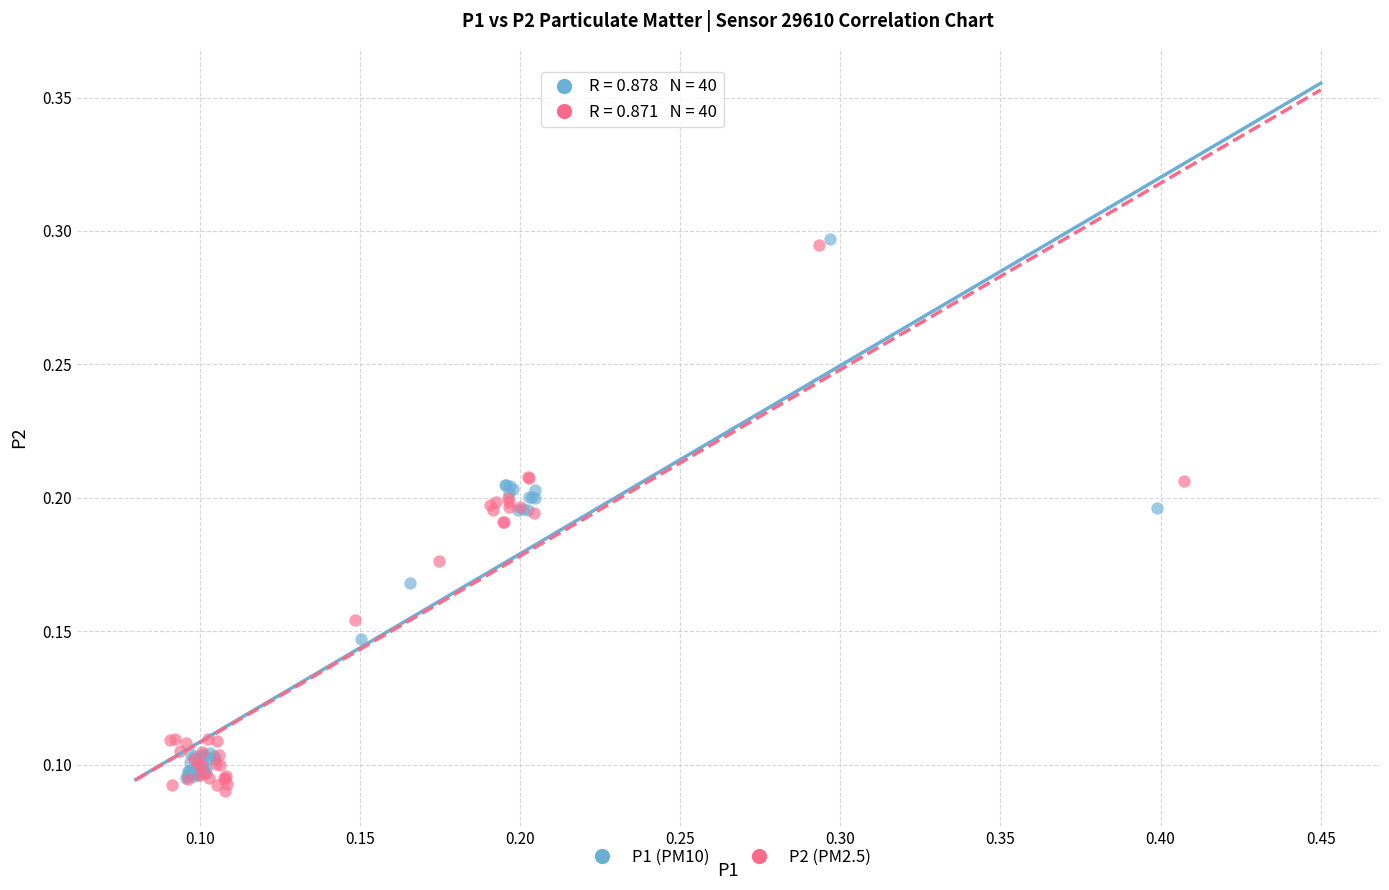

What are all the series names shown in the legend?

P1 (PM10), P2 (PM2.5)